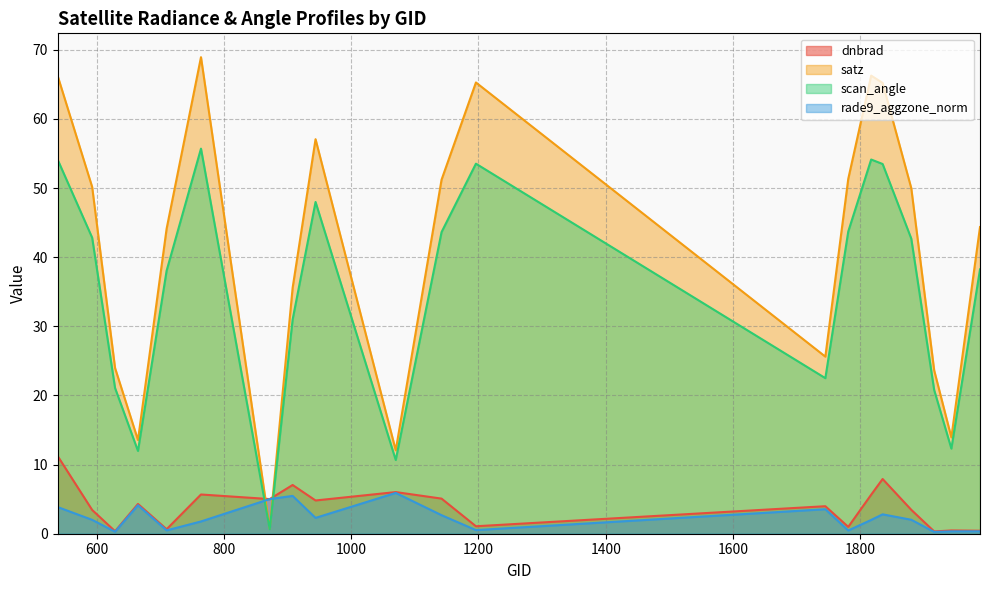

Which series changed the most between 872 and 1745?

satz